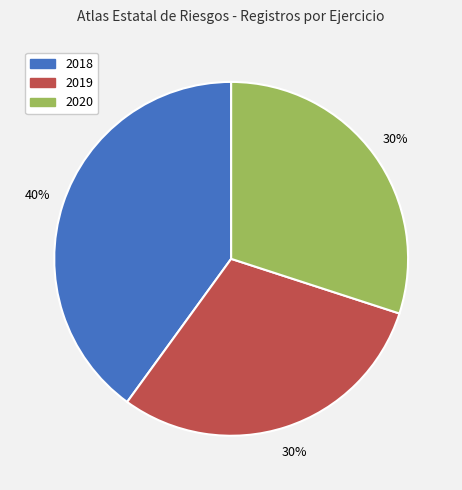

Is 2020 the majority of the pie?

No